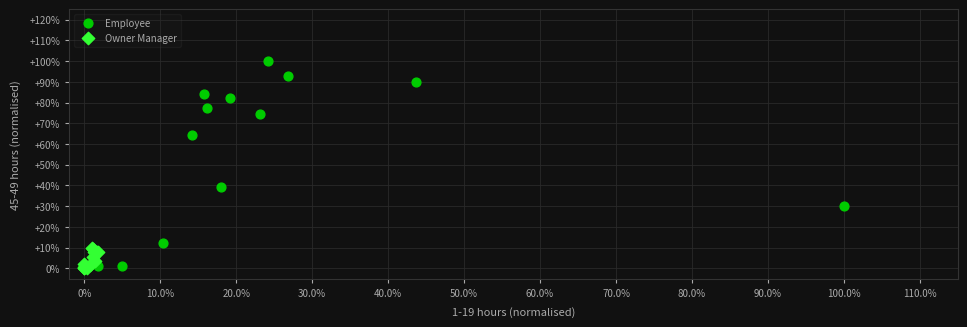

What are all the series names shown in the legend?

Employee, Owner Manager